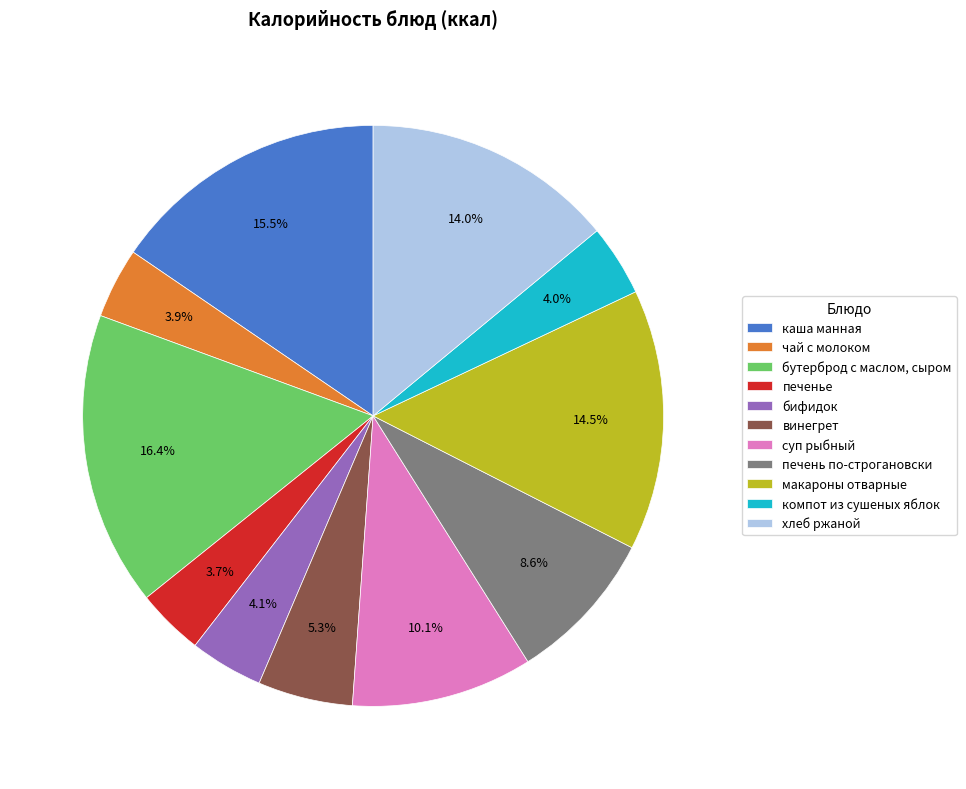

Is there a majority slice in this chart?

No